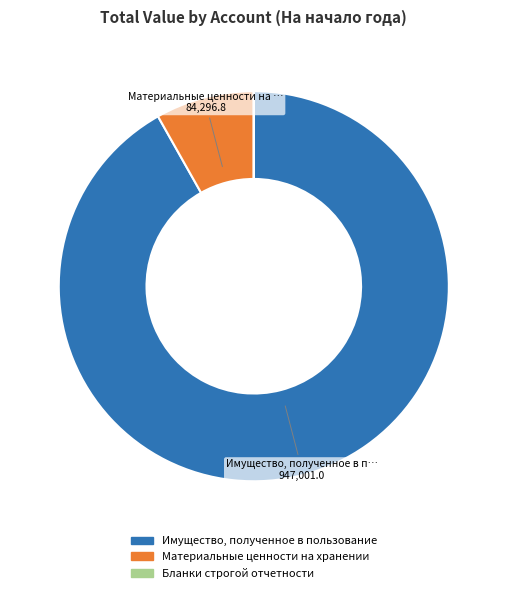

Do Имущество, полученное в пользование and Материальные ценности на хранении together represent more than half of the pie?

Yes